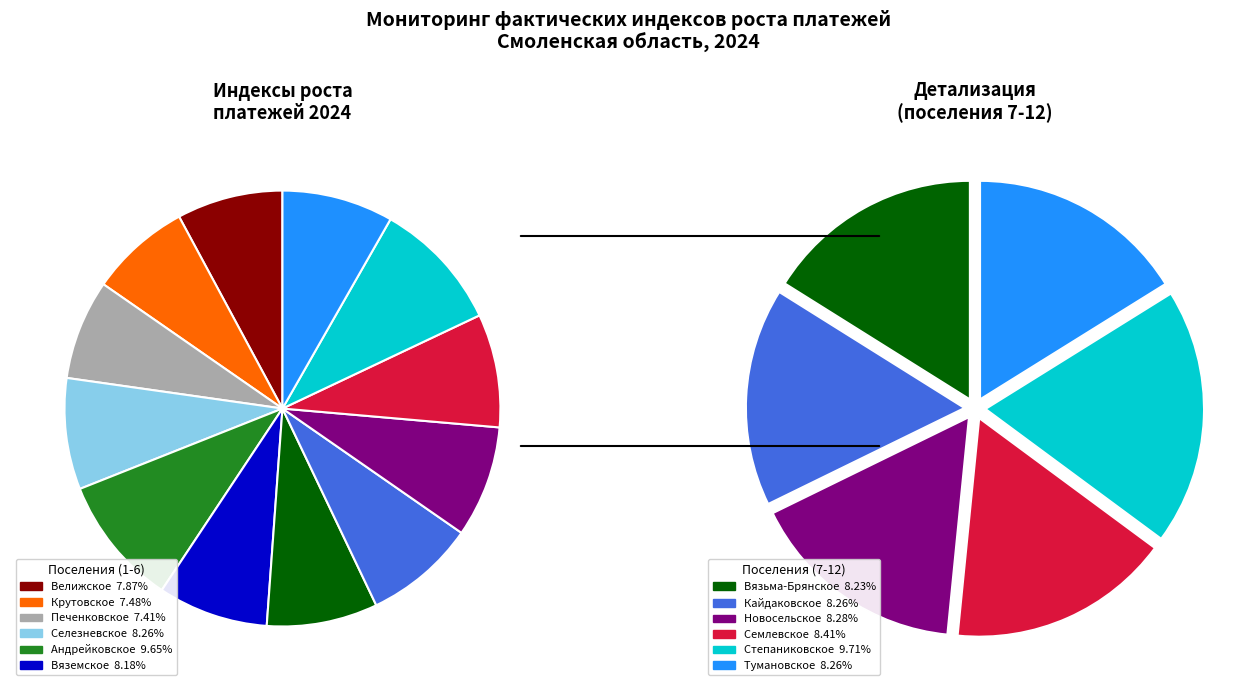

Rank the categories by value from highest to lowest.

Степаниковское, Андрейковское, Семлевское, Новосельское, Кайдаковское, Селезневское, Тумановское, Вязьма-Брянское, Вяземское, Велижское, Крутовское, Печенковское